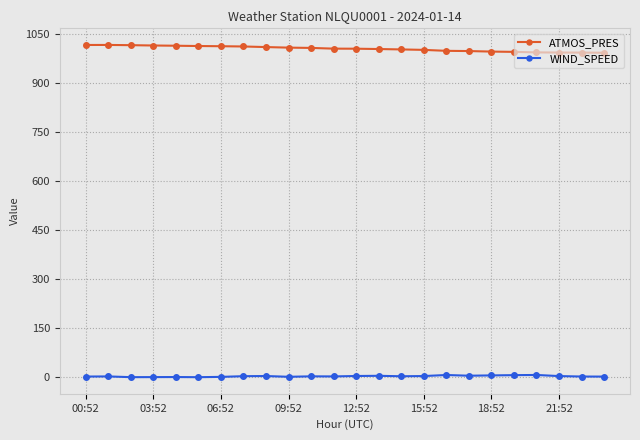

At how many categories does at least one series exceed 360?

24